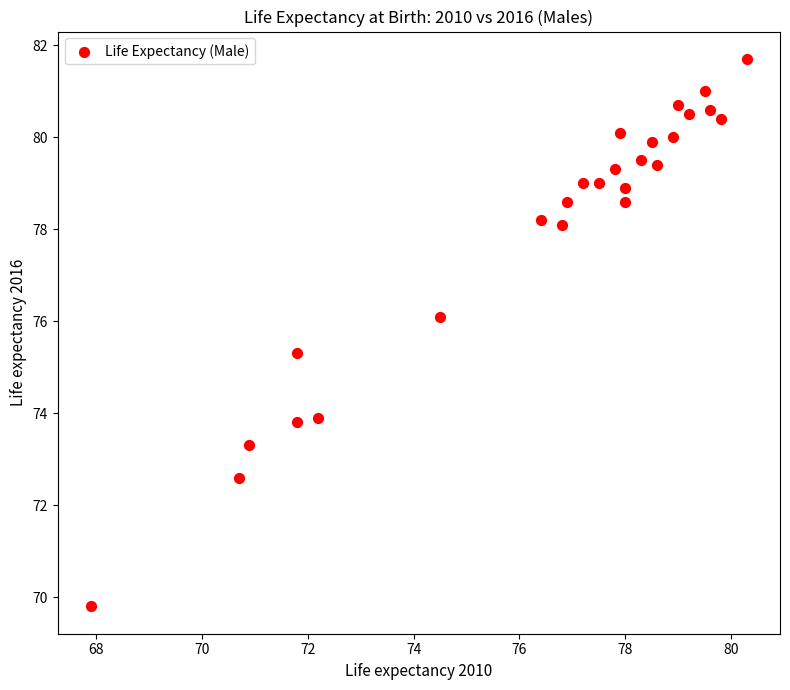

What Y value in the scatter plot is closest to 75?

75.3